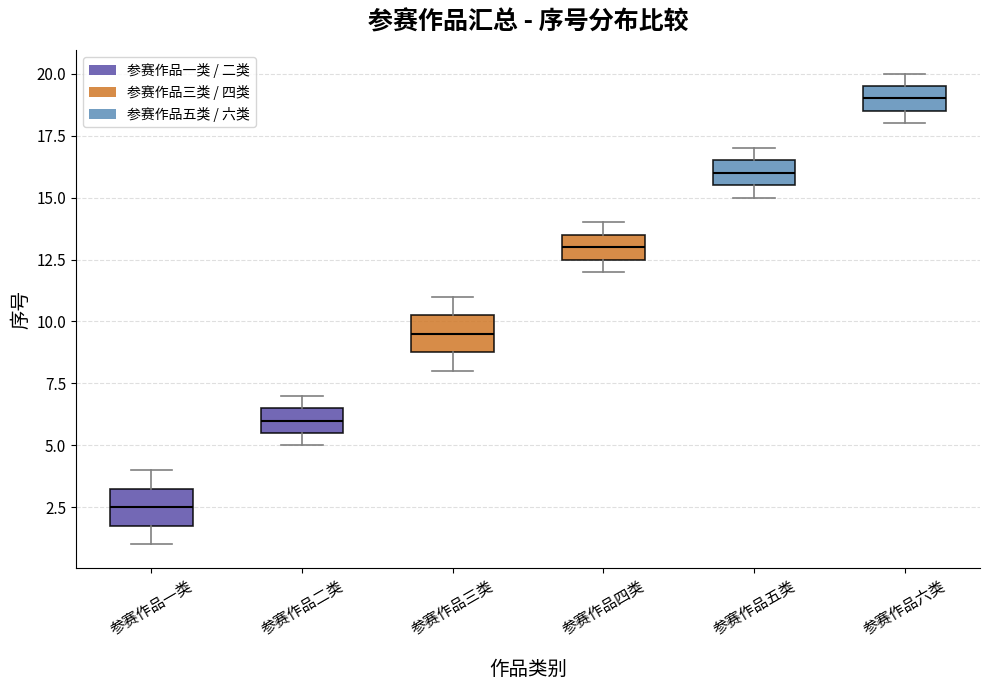

Reading left to right, transcribe this box plot: for each box, give where its median line is, the range the box spans, and where its two whiskers end, as read against the y-axis. The values are not printed on the chart, so give them approximately, as read against the axis.

参赛作品一类: median 2.5, box 2.0 to 3.5, whiskers 1.0 to 4.0
参赛作品二类: median 6.0, box 5.5 to 6.5, whiskers 5.0 to 7.0
参赛作品三类: median 9.5, box 9.0 to 10.5, whiskers 8.0 to 11.0
参赛作品四类: median 13.0, box 12.5 to 13.5, whiskers 12.0 to 14.0
参赛作品五类: median 16.0, box 15.5 to 16.5, whiskers 15.0 to 17.0
参赛作品六类: median 19.0, box 18.5 to 19.5, whiskers 18.0 to 20.0